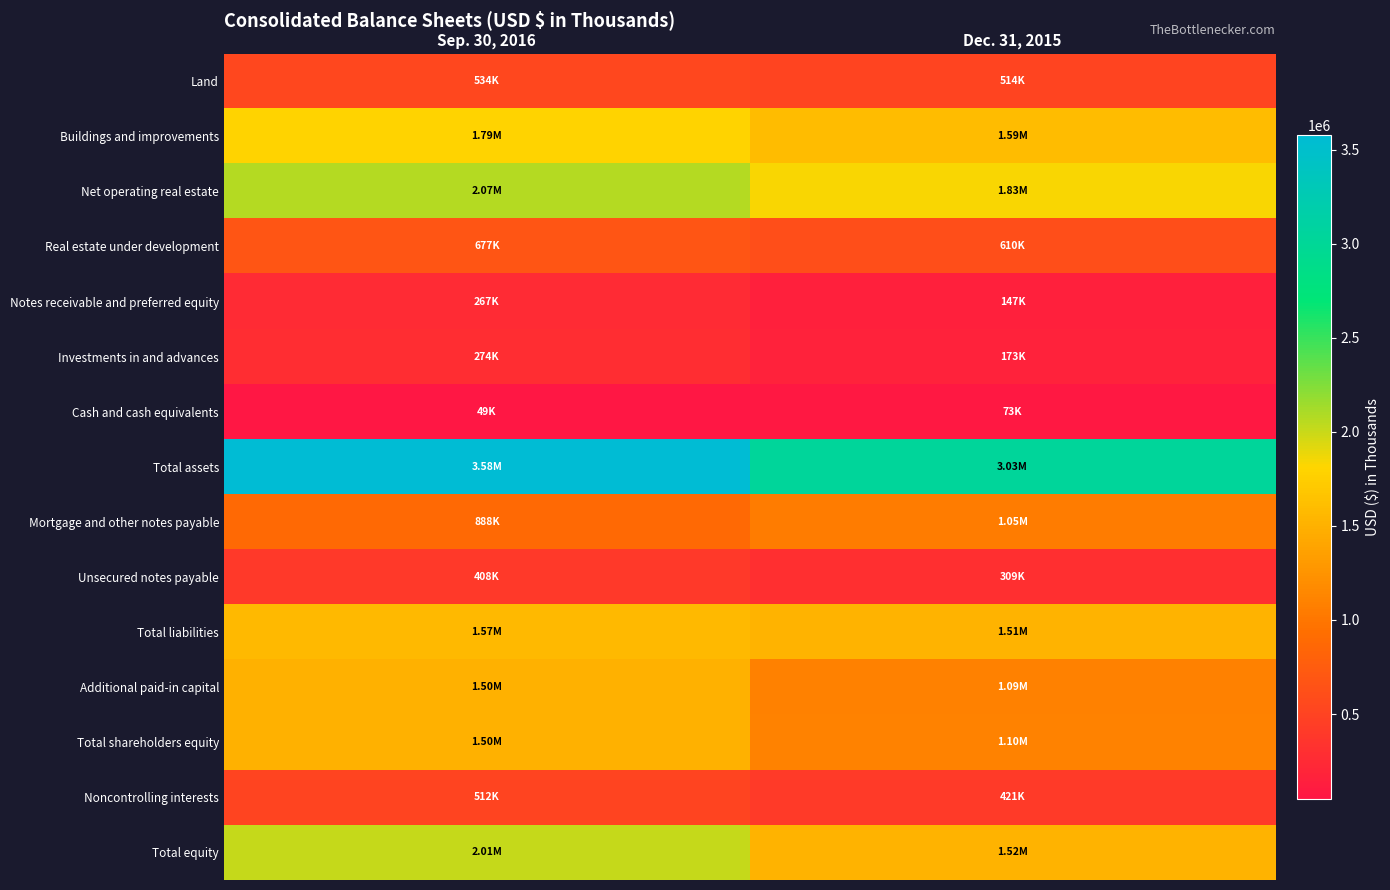

Which series has the widest spread of values?

Total assets